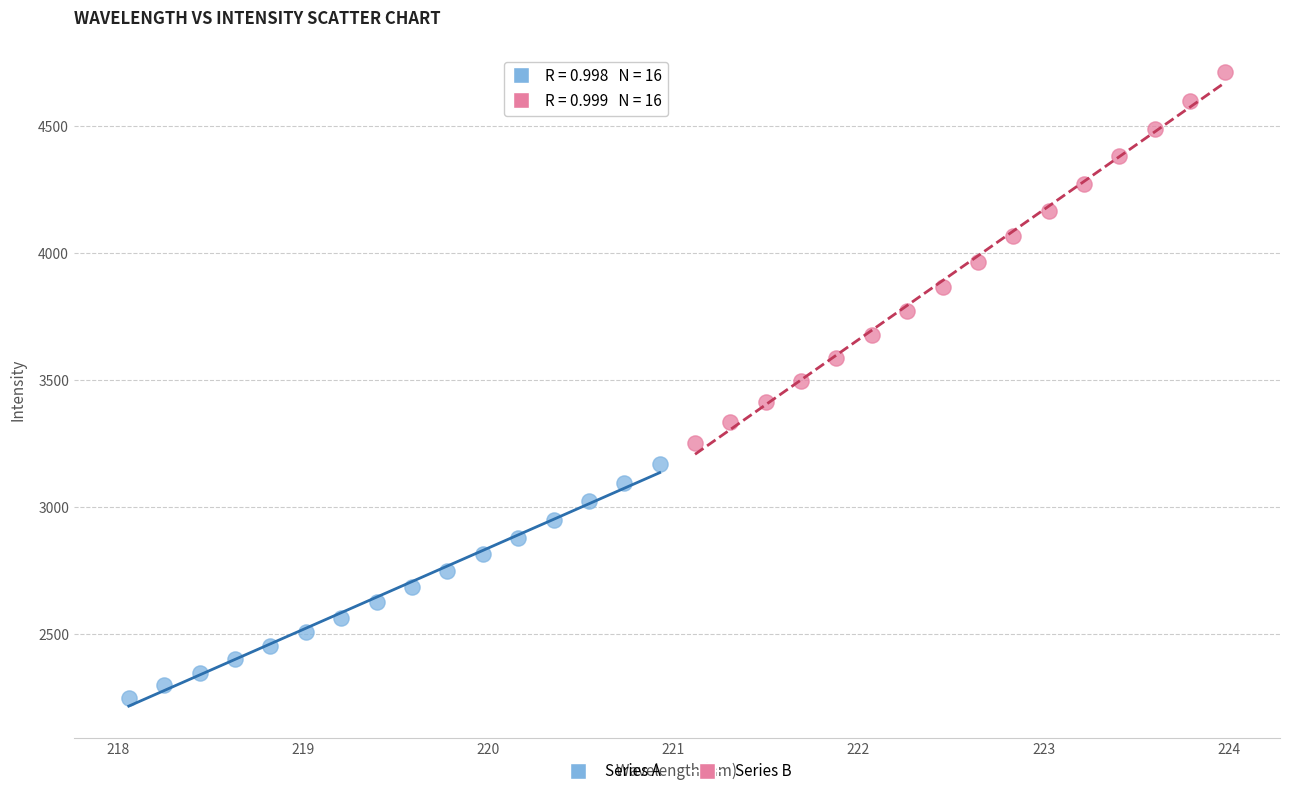

Which series contains the lowest Y value?

Series A